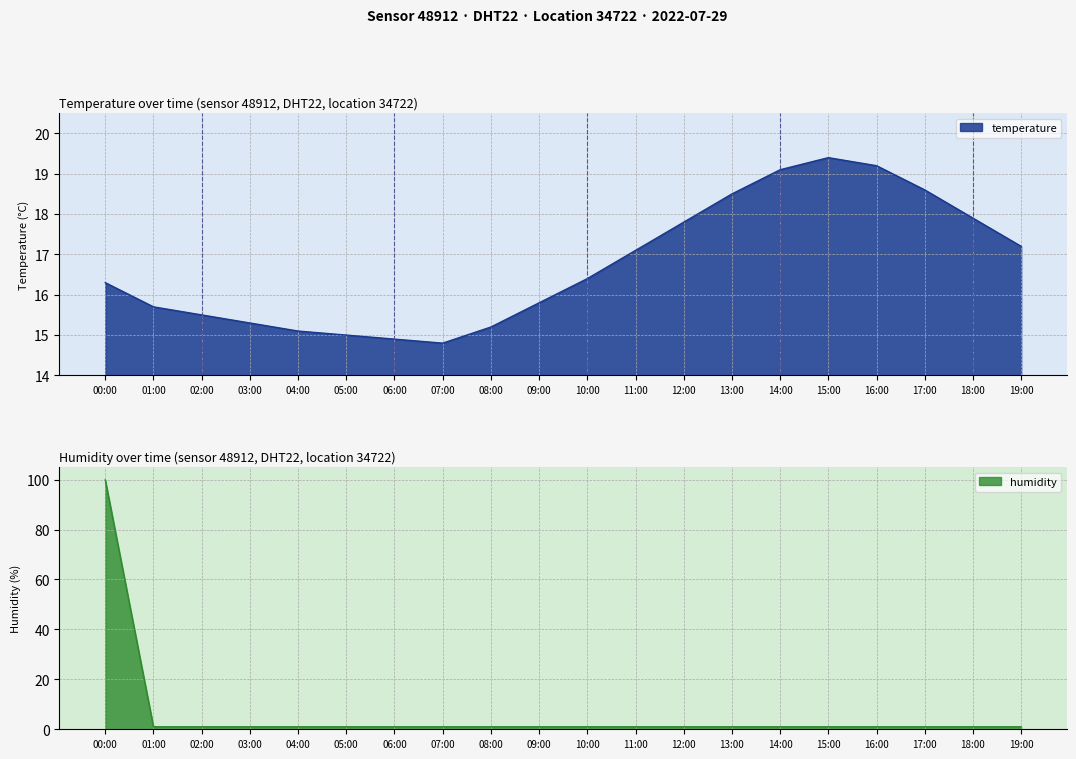

Rank the categories by temperature value from highest to lowest.

15:00, 16:00, 14:00, 17:00, 13:00, 18:00, 12:00, 19:00, 11:00, 10:00, 00:00, 09:00, 01:00, 02:00, 03:00, 08:00, 04:00, 05:00, 06:00, 07:00